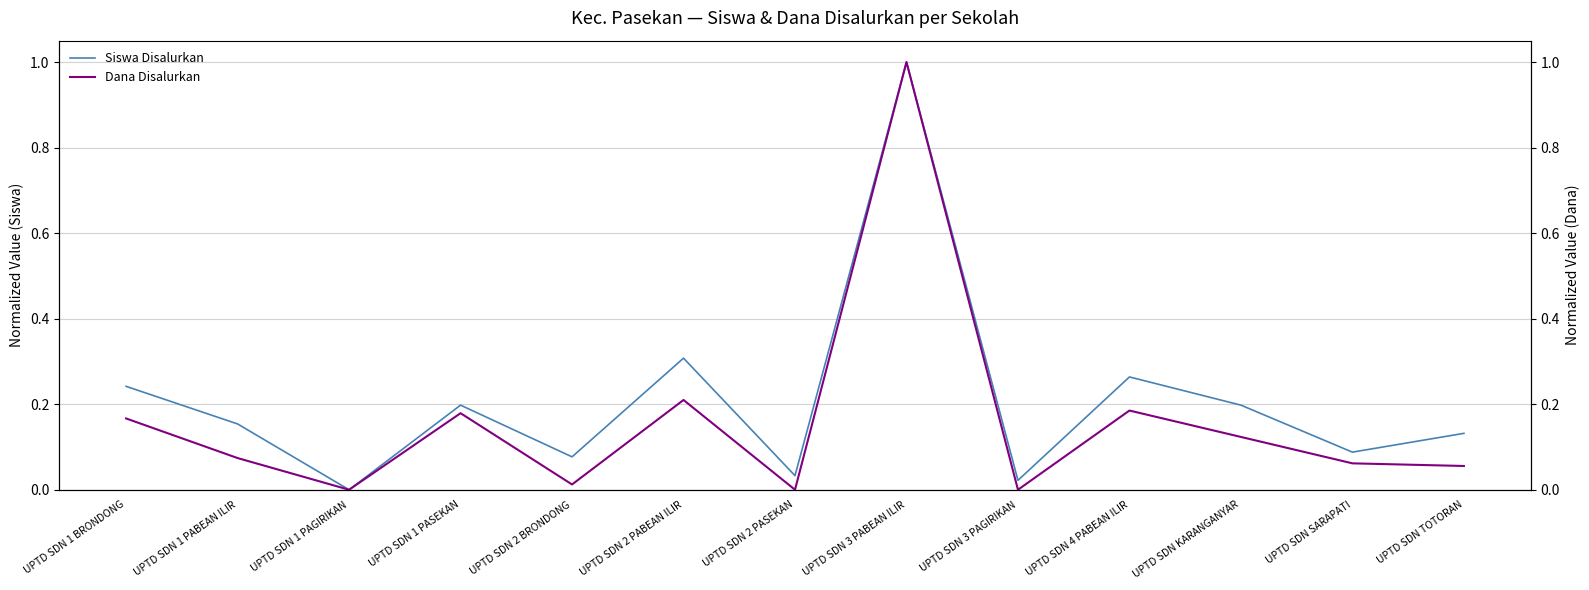

Which series changed the most between UPTD SDN 2 PASEKAN and UPTD SDN KARANGANYAR?

Siswa Disalurkan